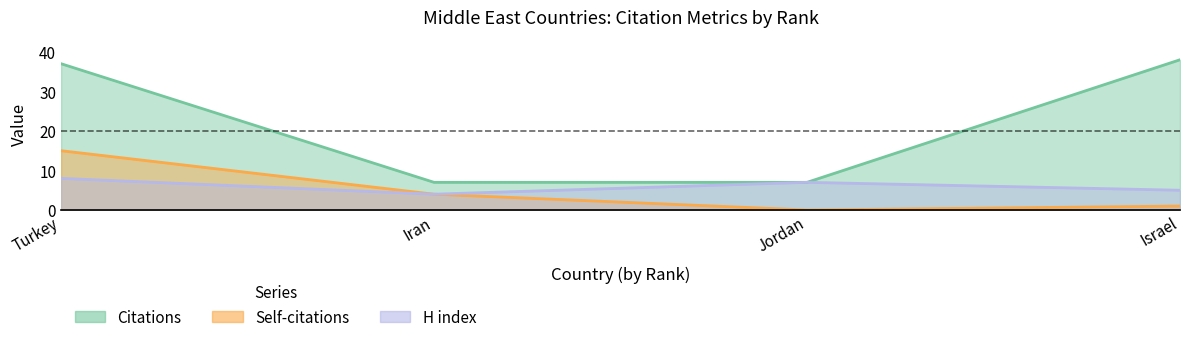

True or false: H index has a value of 1 at Israel.

False